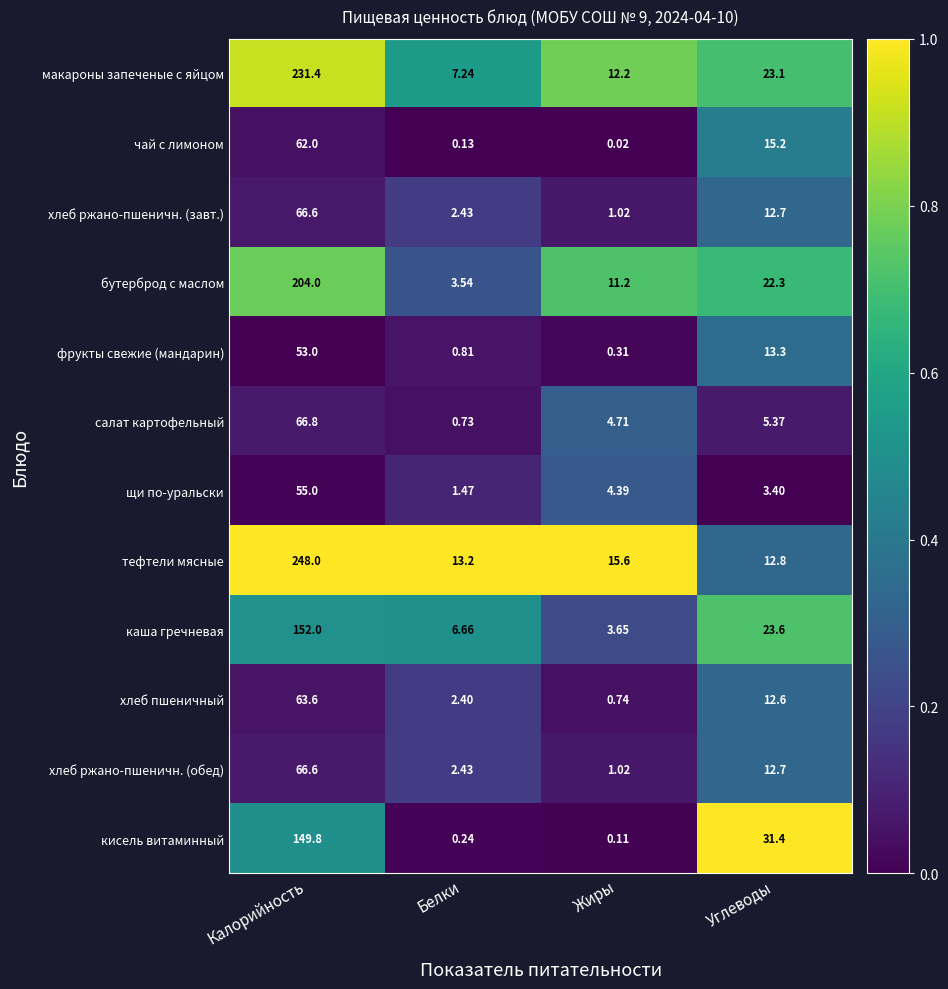

List the labels in order of тефтели мясные value, largest first.

Калорийность, Жиры, Белки, Углеводы